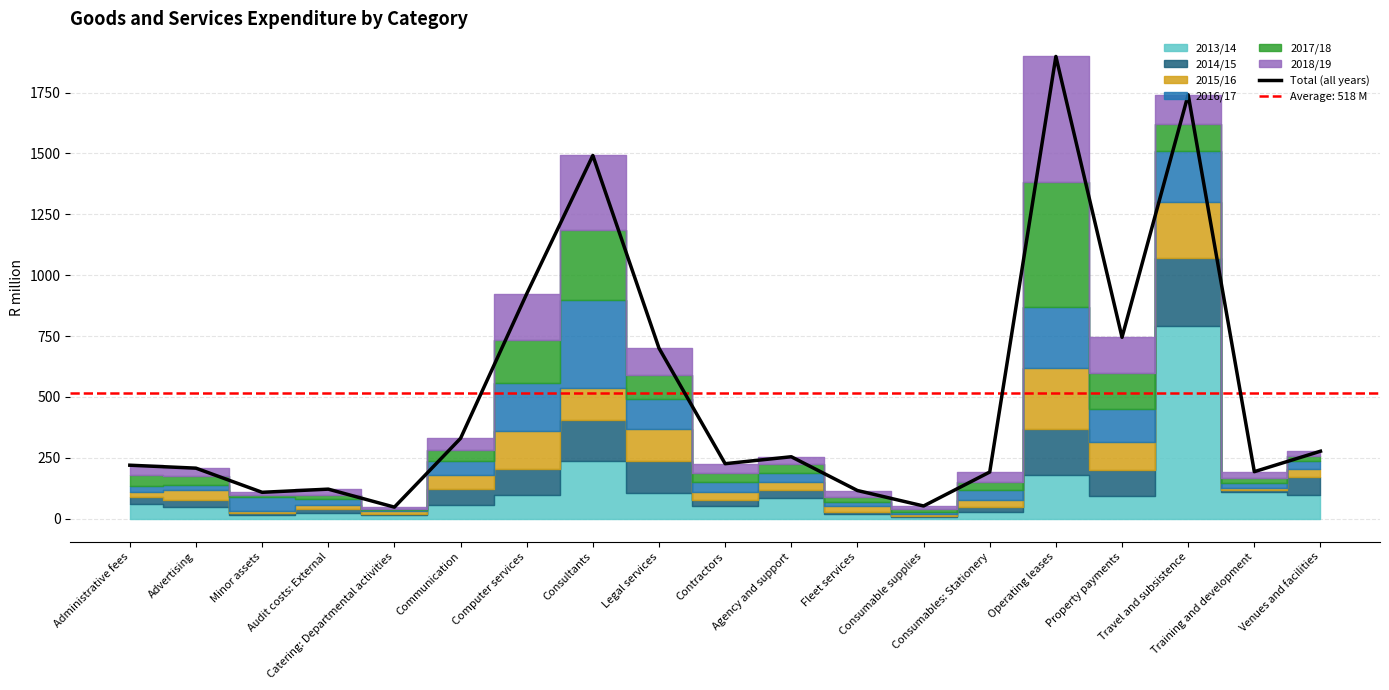

Which has a higher value, Property payments or Legal services?

Property payments